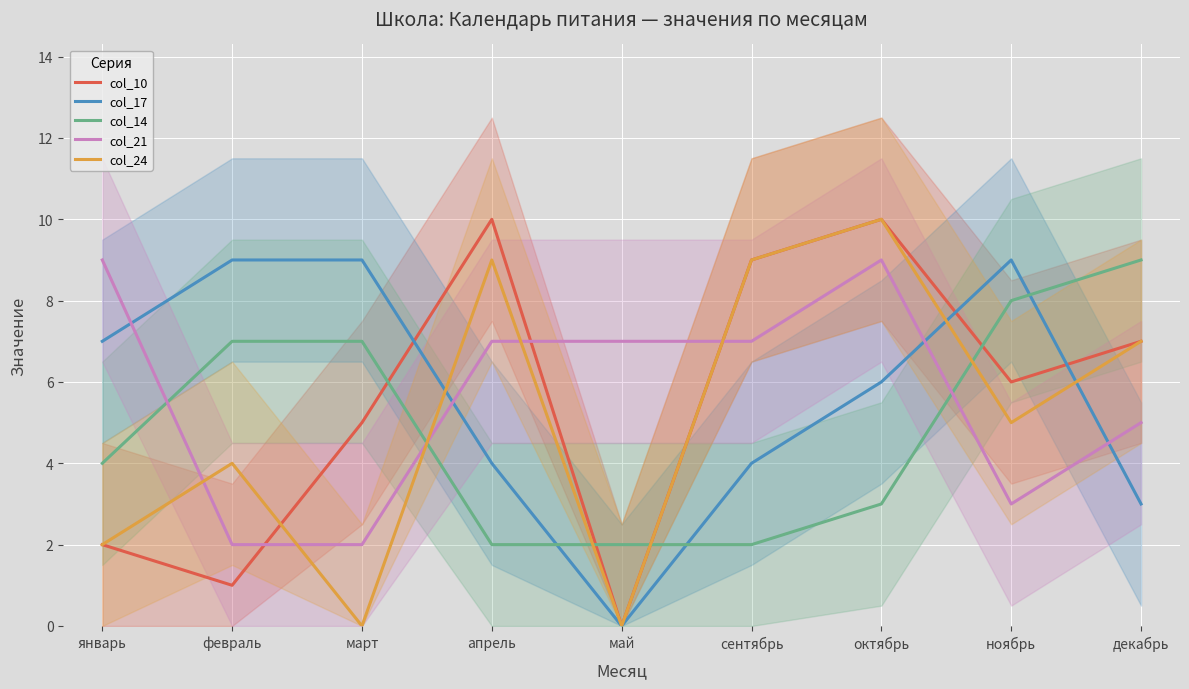

How many data points in col_24 are above 5?

4